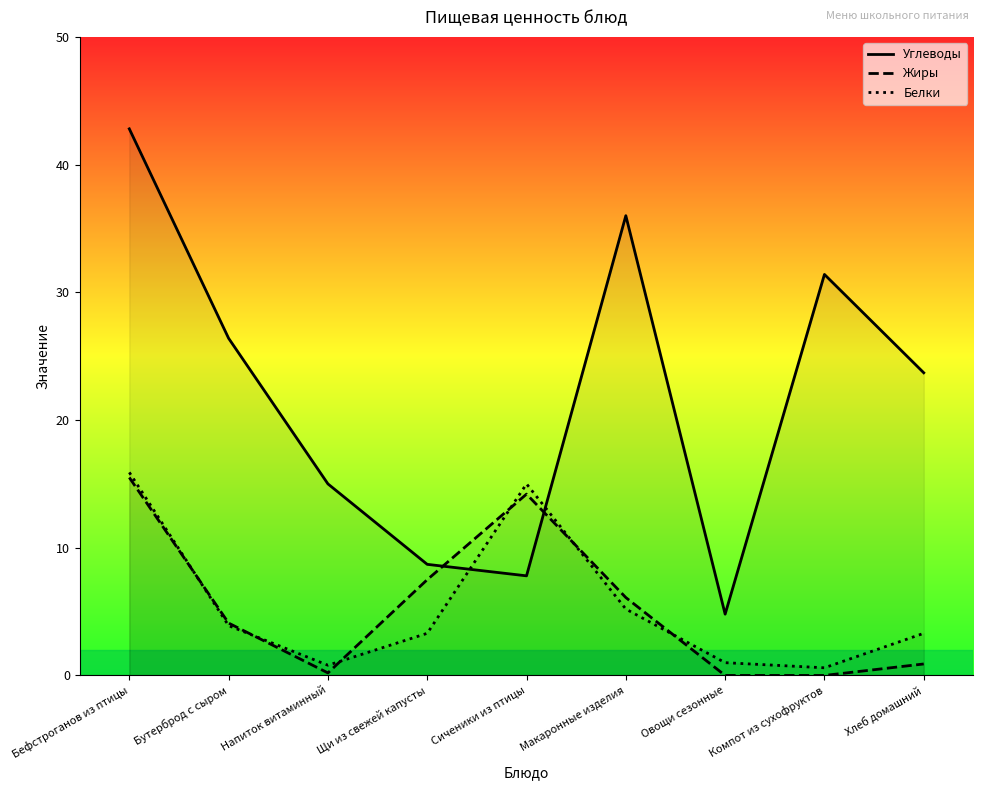

Between which two adjacent categories do Белки and Углеводы first intersect?

Щи из свежей капусты and Сиченики из птицы